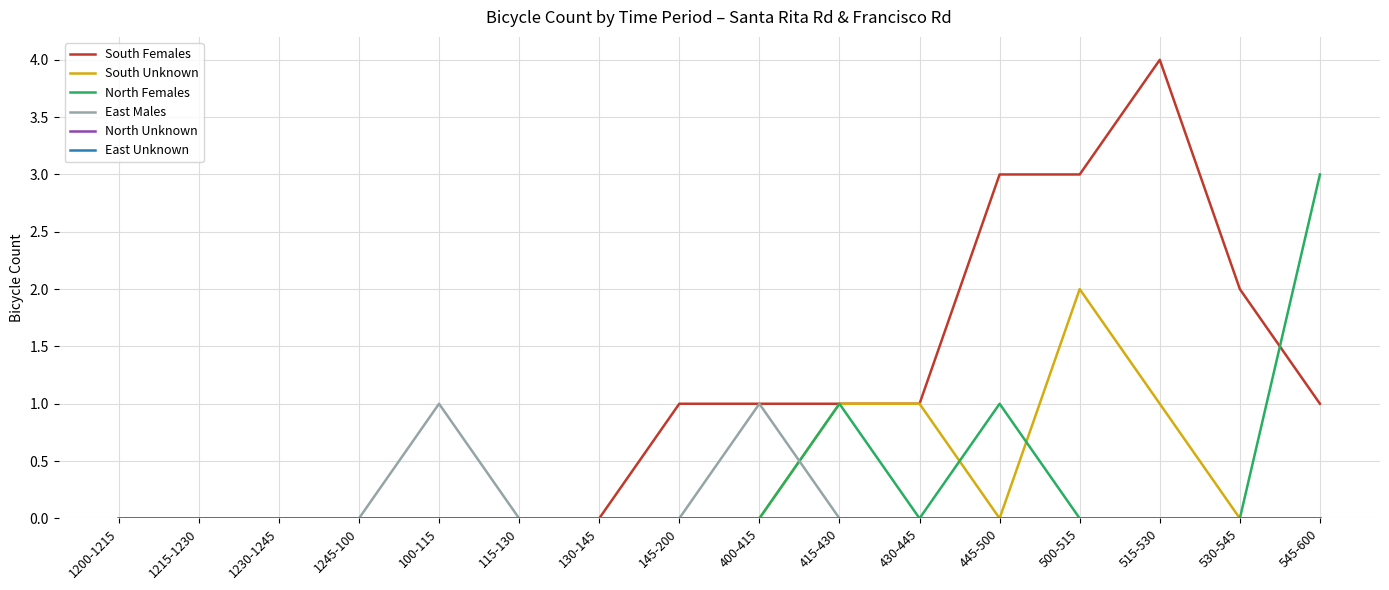

Does the chart display data point markers on the line(s)?

No